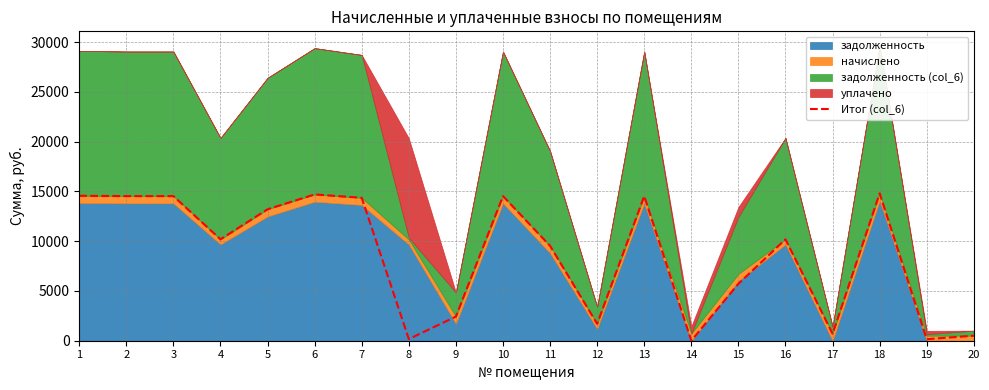

Reading left to right, transcribe all the data shown in this chart.

1=14562.8	2=14528.7	3=14528.7	4=10187.2	5=13207.8	6=14699.5	7=14357.7	8=169.0	9=2424.8	10=14528.7	11=9528.7	12=1700.2	13=14528.7	14=4.7	15=5719.1	16=10187.2	17=696.8	18=14802.1	19=152.2	20=506.9